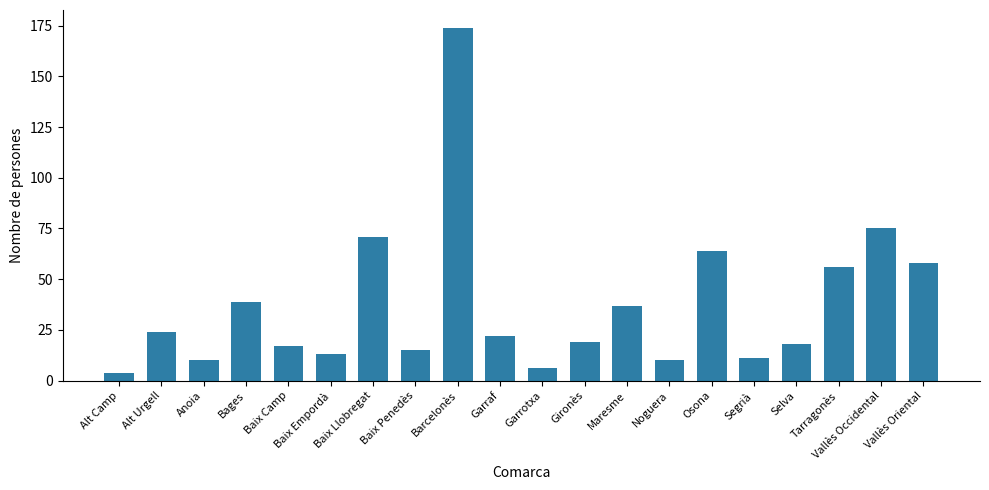

How many series are shown in this chart?

1